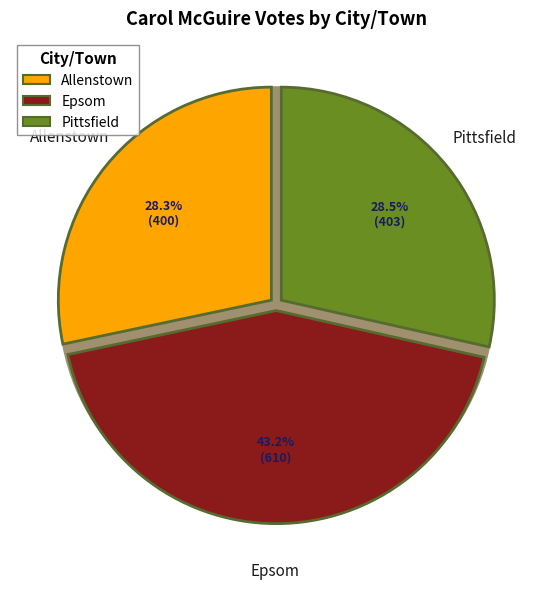

True or false: Epsom accounts for 43% of the total.

True